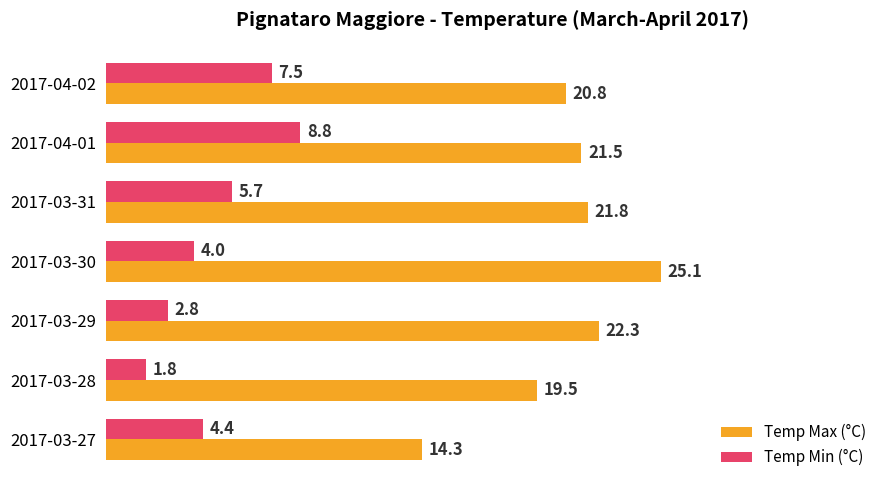

What is the difference between the maximum and minimum values in the Temp Min (°C) series?

7.0